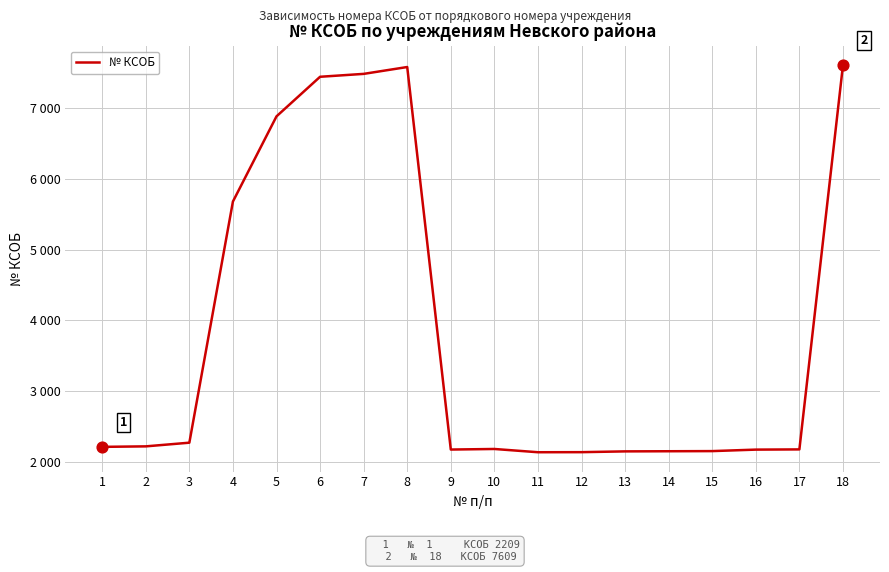

What is the change in value from 3 to 11?

-135